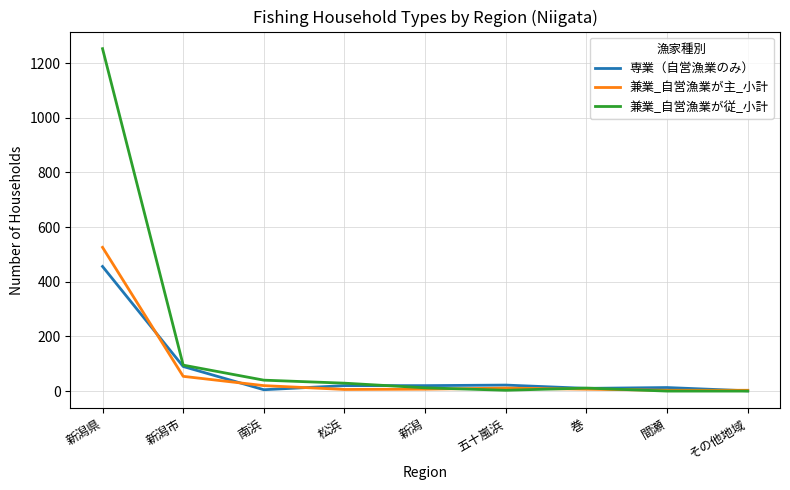

The value of 兼業_自営漁業が従_小計 at 間瀬 is -781. True or false?

False